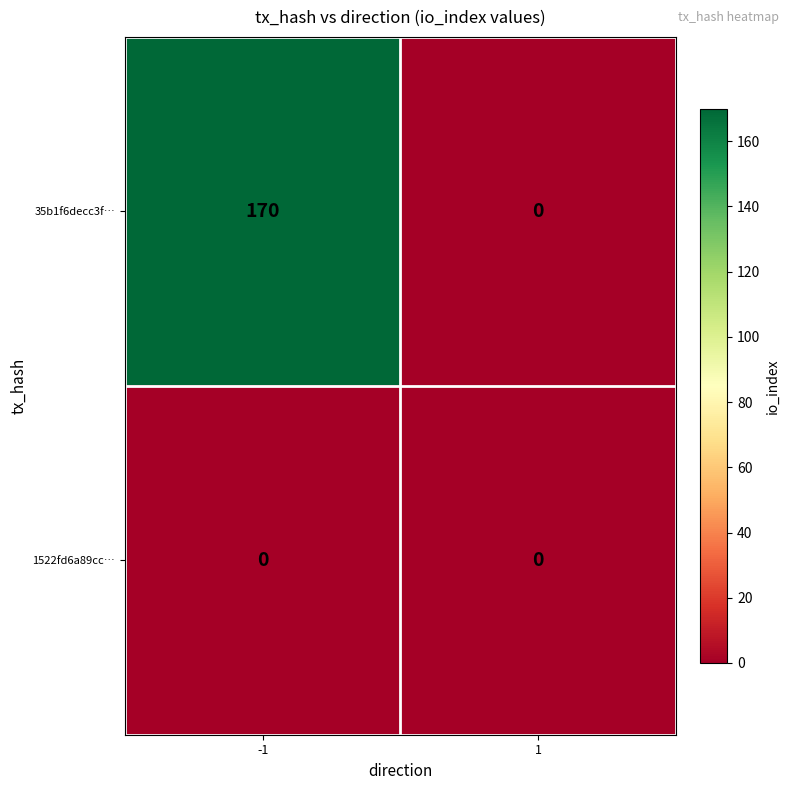

Which series changed the most between -1 and 1?

35b1f6decc3f…